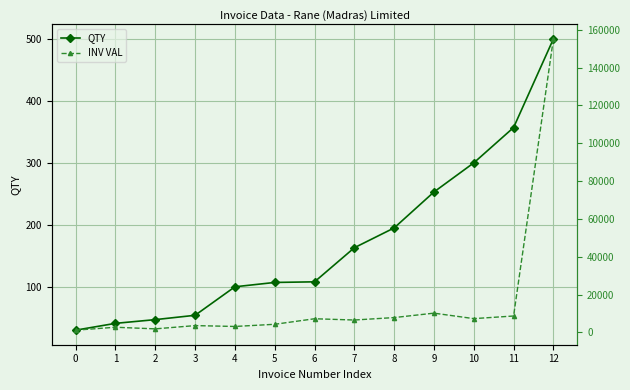

At how many categories does at least one series exceed 119224?

1